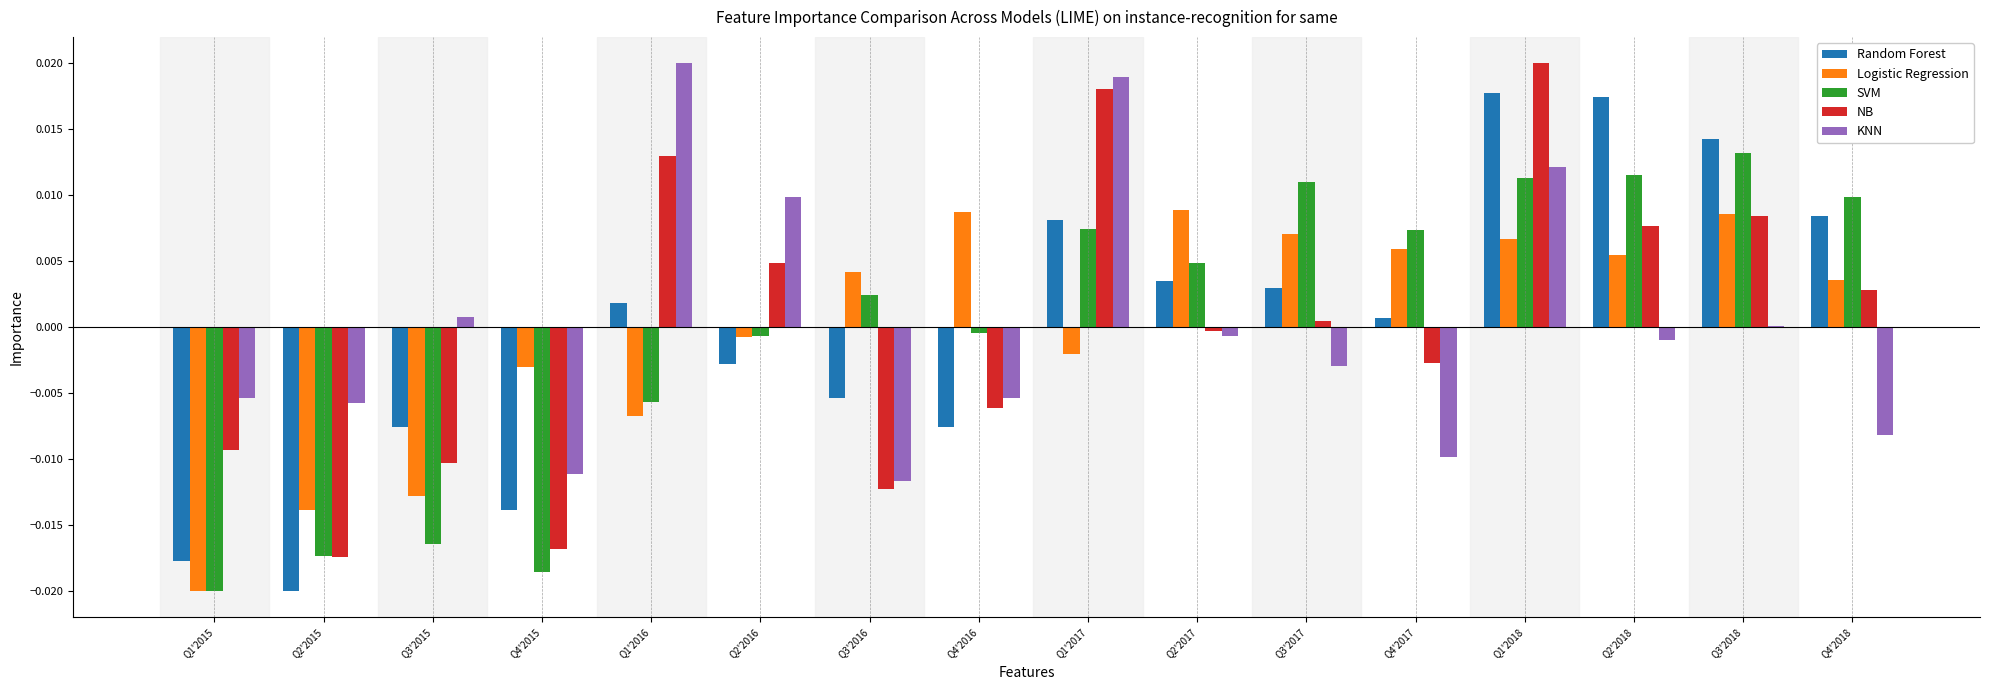

Which series changed the most between Q1'2017 and Q4'2018?

KNN